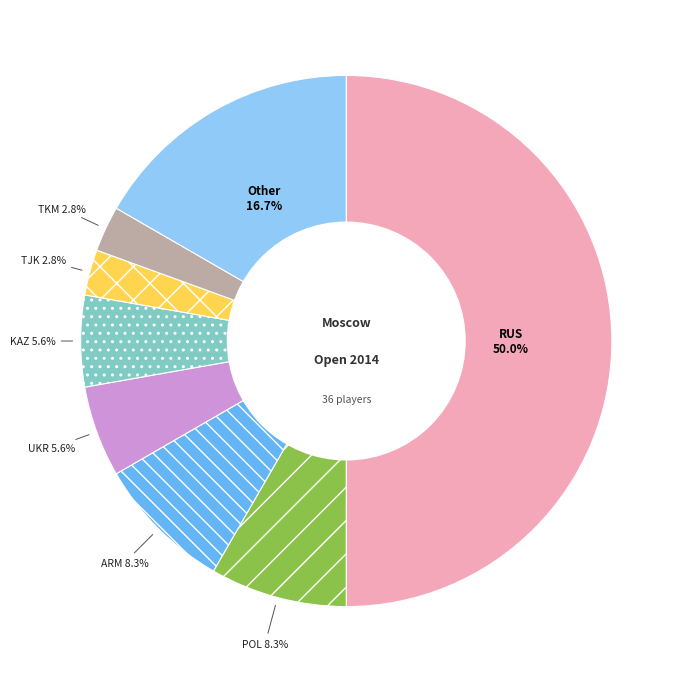

How many segments does this pie chart have?

8